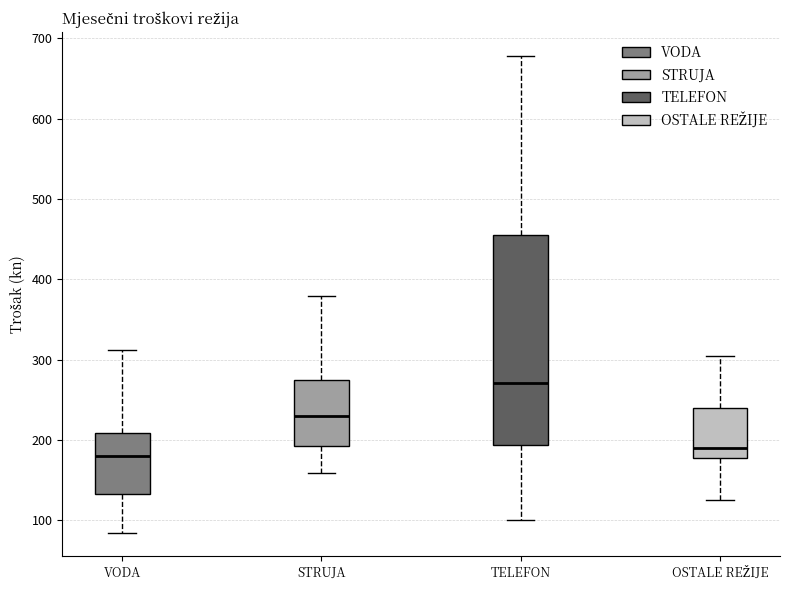

Where does the median line of the box for STRUJA sit on the y-axis? The values are not printed on the chart, so give them approximately, as read against the axis.

230